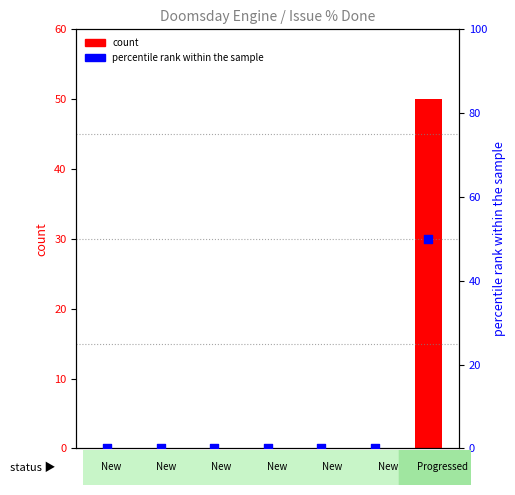

Is the value of % Done (bar) at 1566 greater than the value of percentile rank within the sample at 966?

No